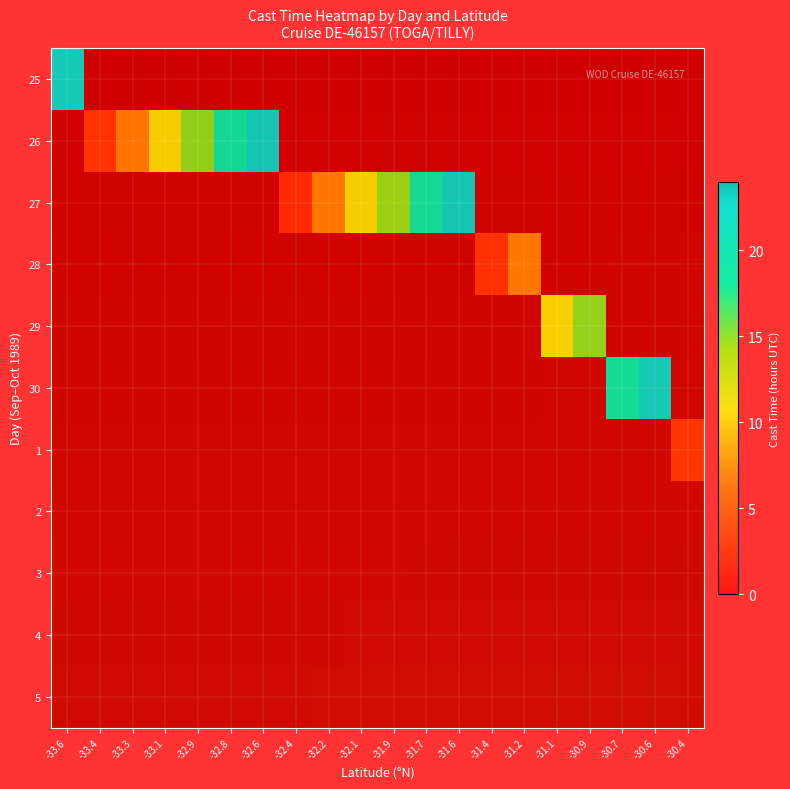

Count the number of categories in the chart.

20